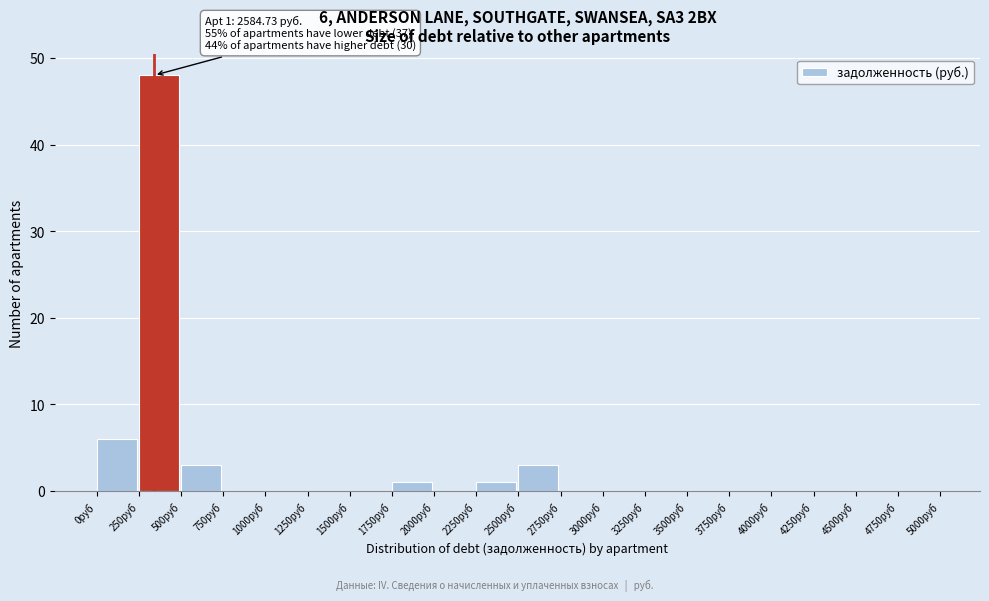

Which range on the x-axis has the tallest bar?

250 to 500